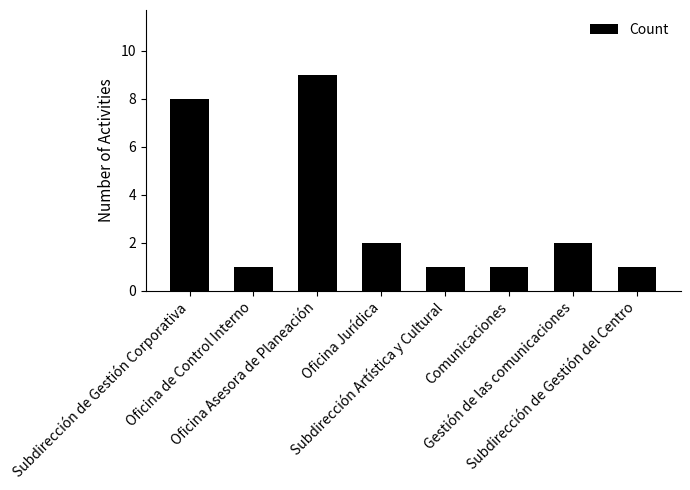

Reading right to left, what are all the values shown in this chart?

1	2	1	1	2	9	1	8